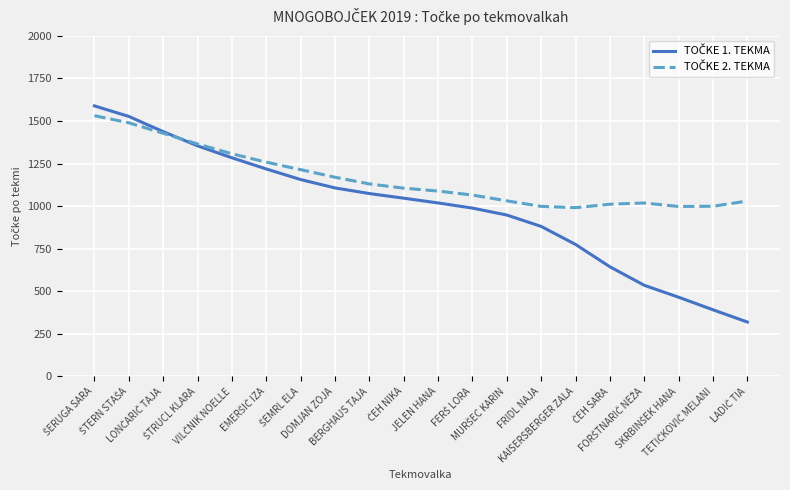

What is the smallest value displayed?

319.4